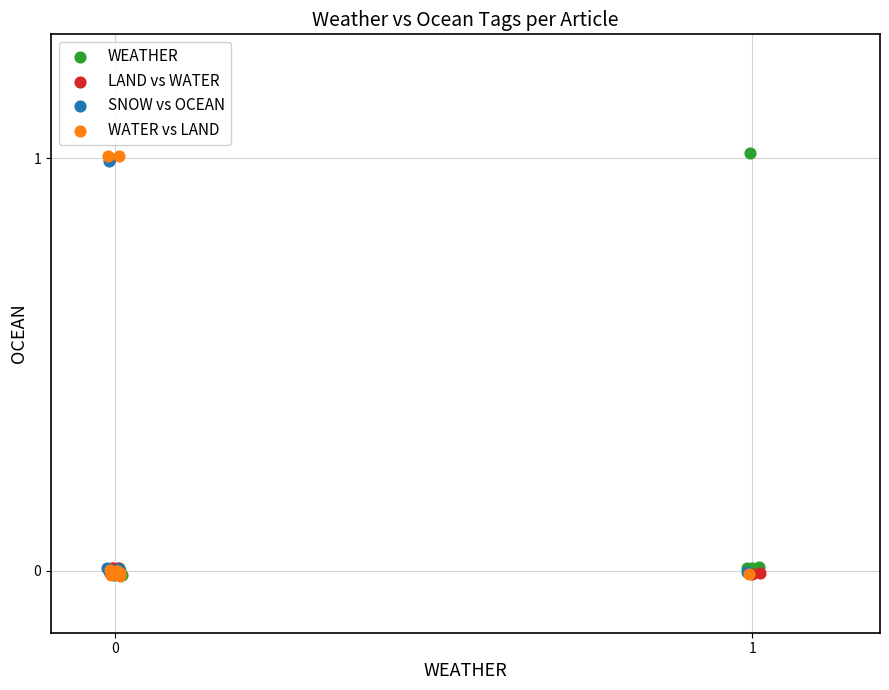

What are all the series names shown in the legend?

WEATHER, LAND vs WATER, SNOW vs OCEAN, WATER vs LAND